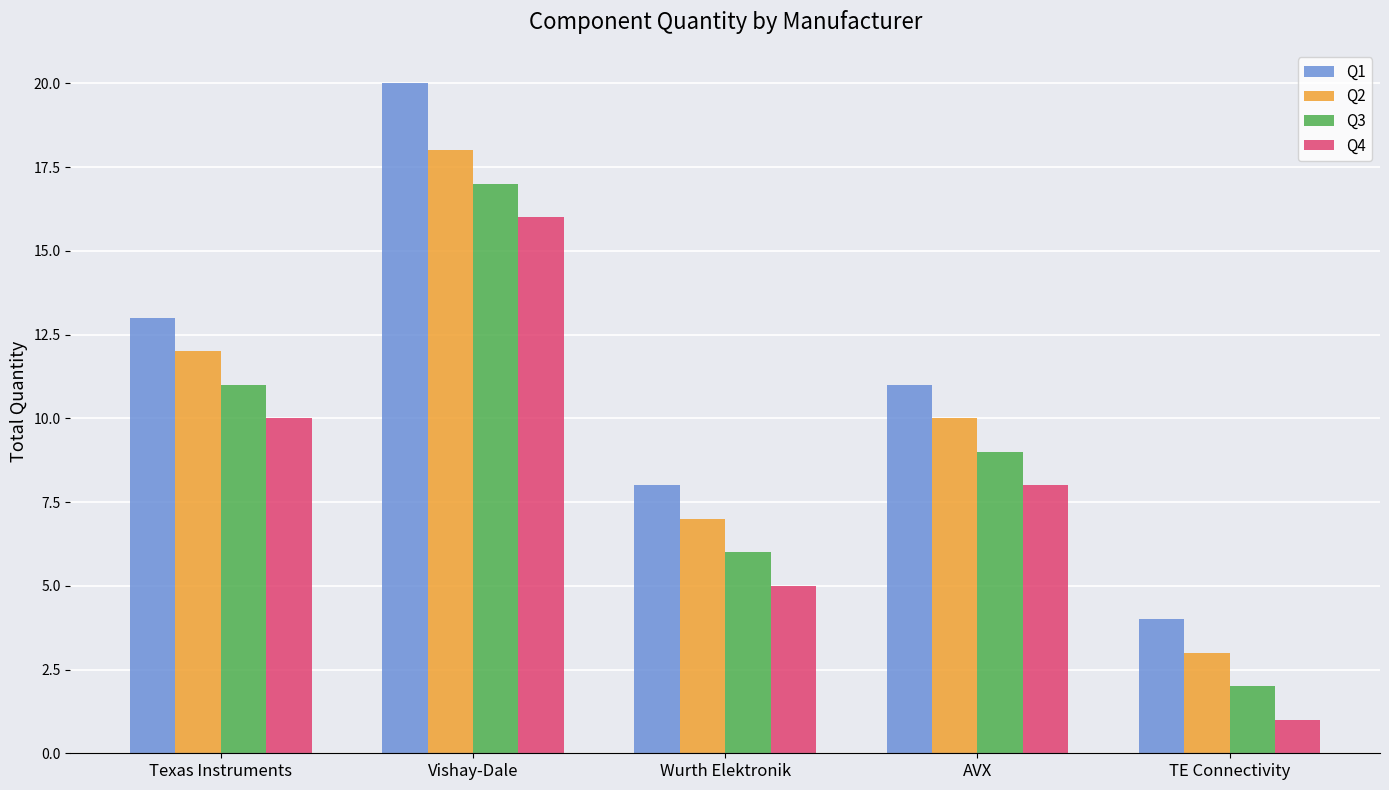

Where does the Q4 series first go above 8?

Texas Instruments